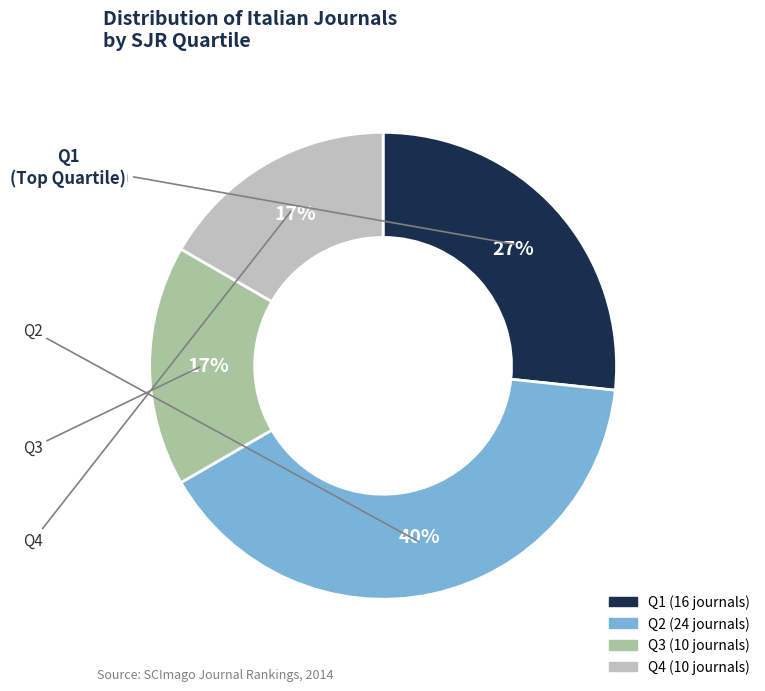

Count the number of slices in the pie.

4